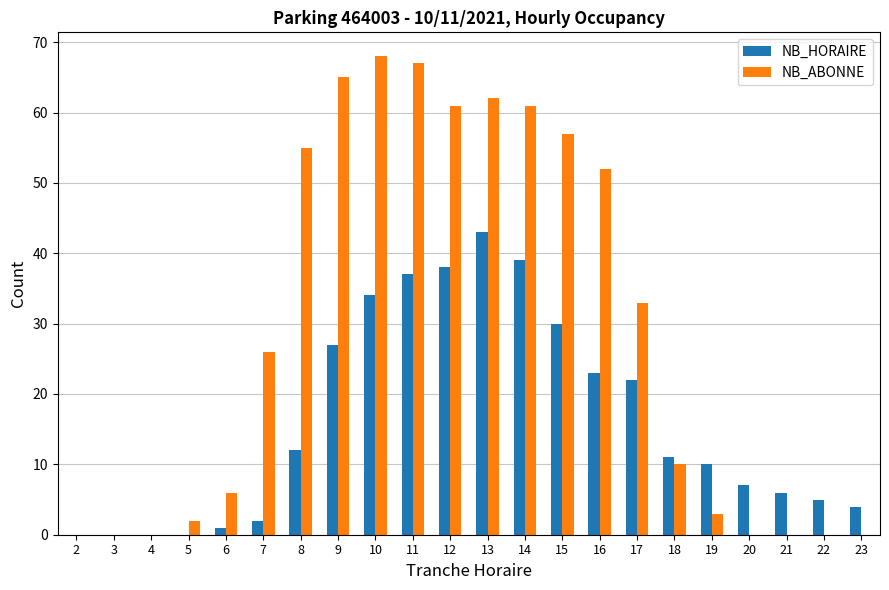

What are all the series names shown in the legend?

NB_HORAIRE, NB_ABONNE